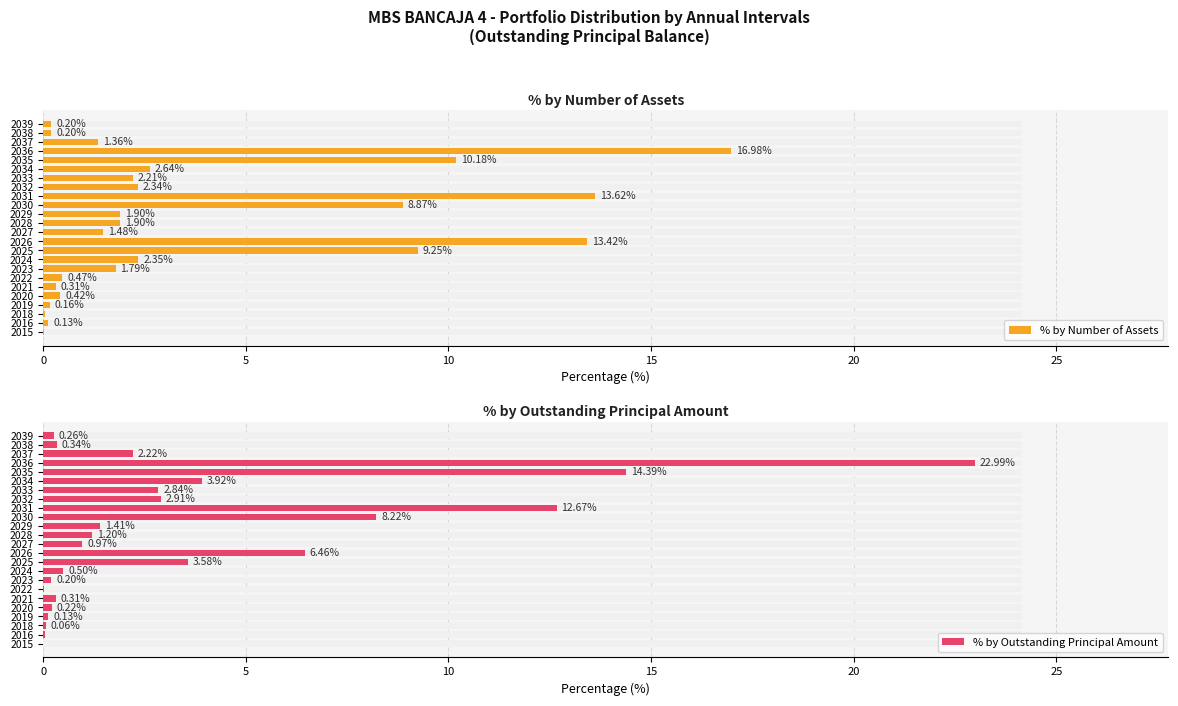

Rank the series by their average value, from highest to lowest.

% by Number of Assets, % by Outstanding Principal Amount